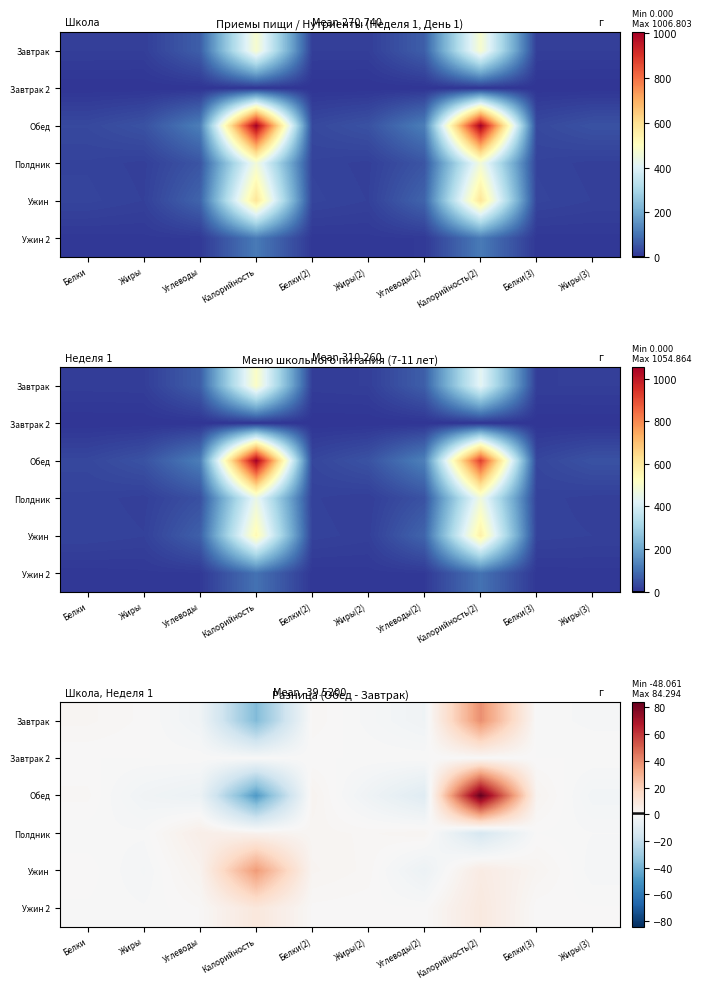

What is the sum of the row_0 values at Жиры(3) and Калорийность(2)?

38.0